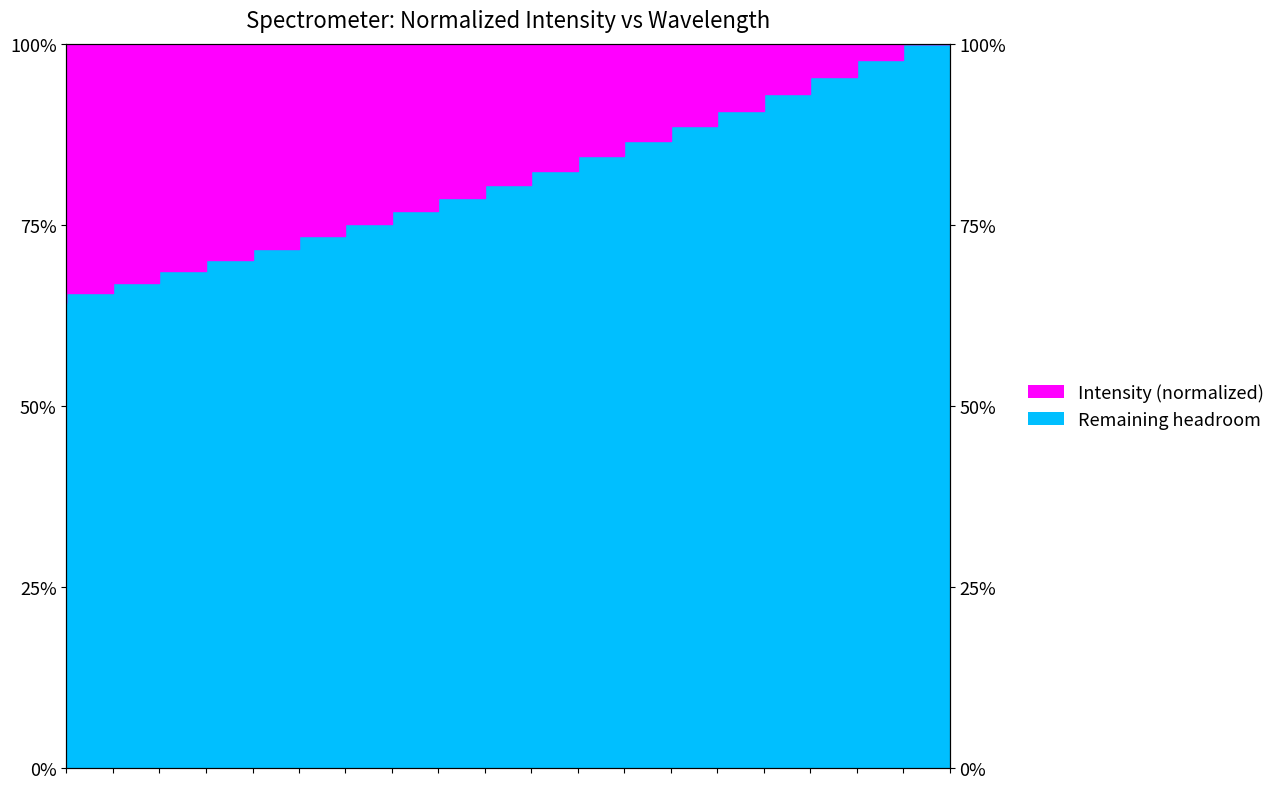

Which has a higher value, 221.1174 or 220.3533?

221.1174